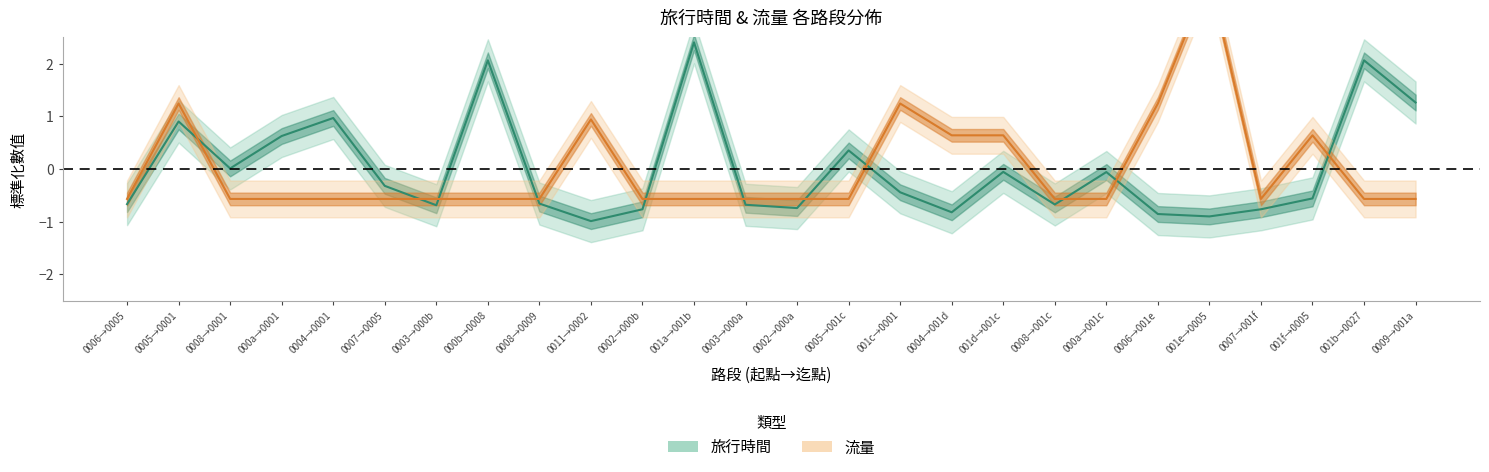

True or false: 旅行時間 and 流量 intersect in this chart.

True